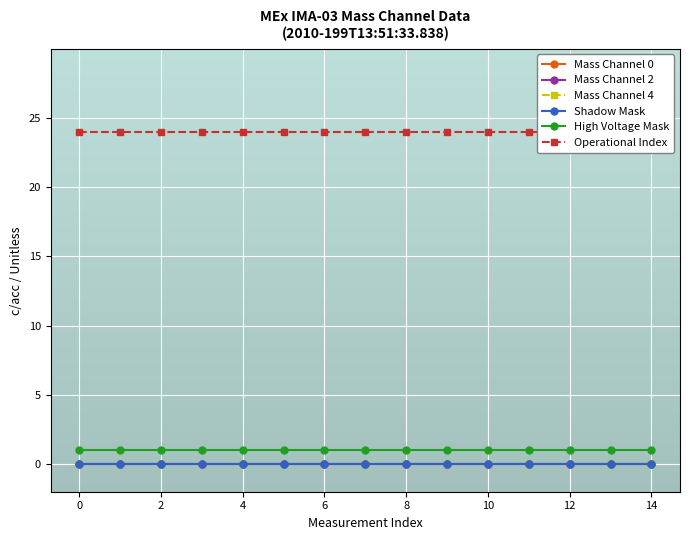

Between 8 and 10, which is larger?

8